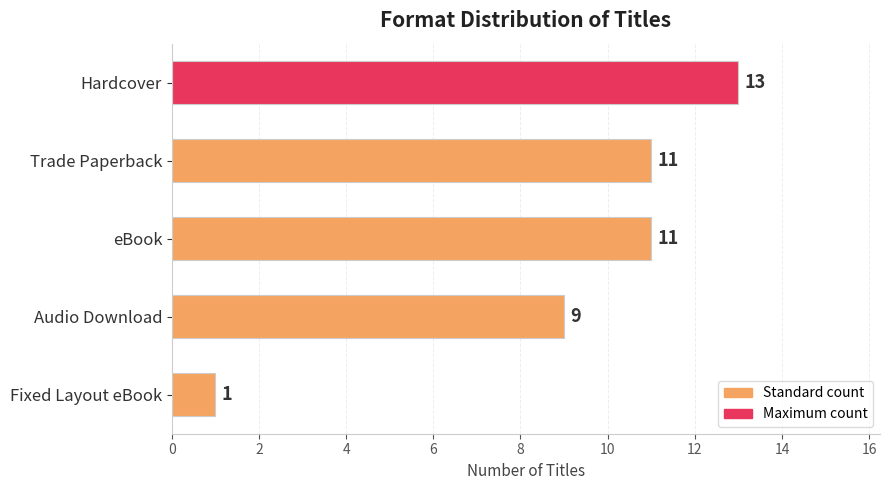

What is the difference between the second highest and second lowest values?

2